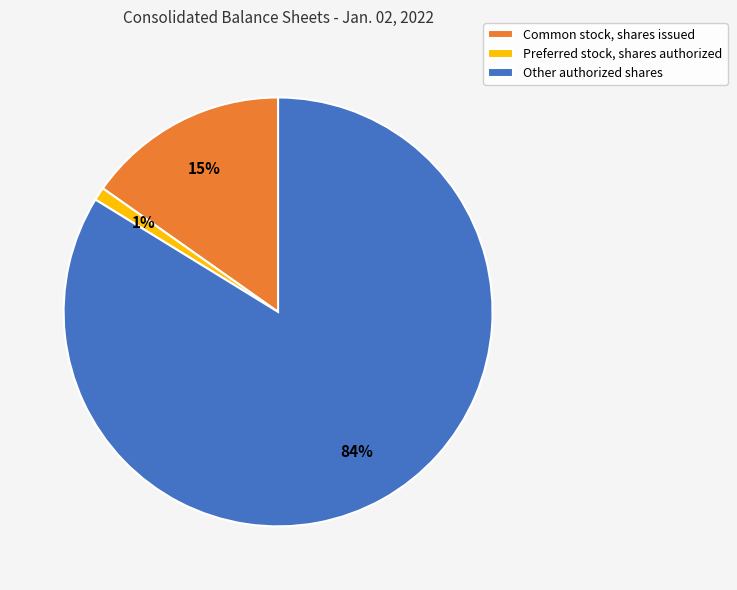

Is there any slice that represents more than half of the pie?

Yes